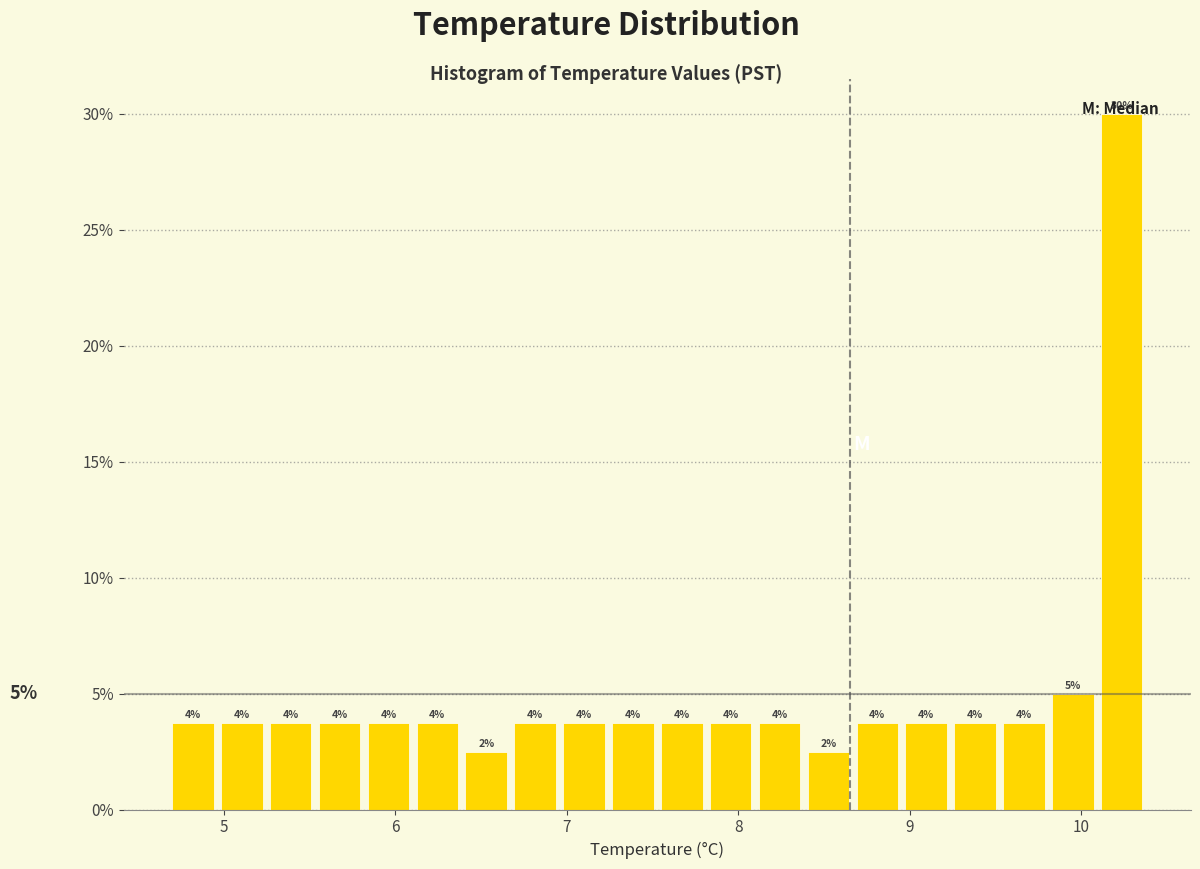

Around what value on the x-axis is the tallest bar? Give the approximate position of its centre, as read against the axis.

10.2